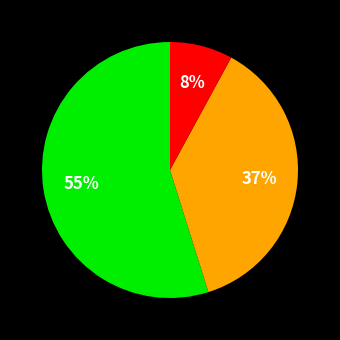

To the nearest percent, what is the average slice percentage?

33%